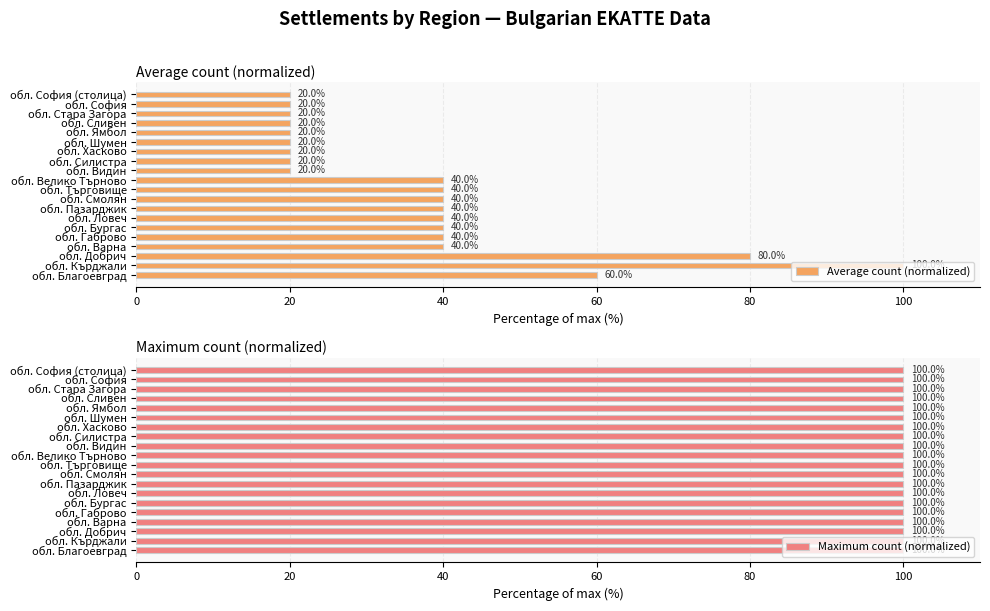

What is the maximum value shown in the chart?

100.0